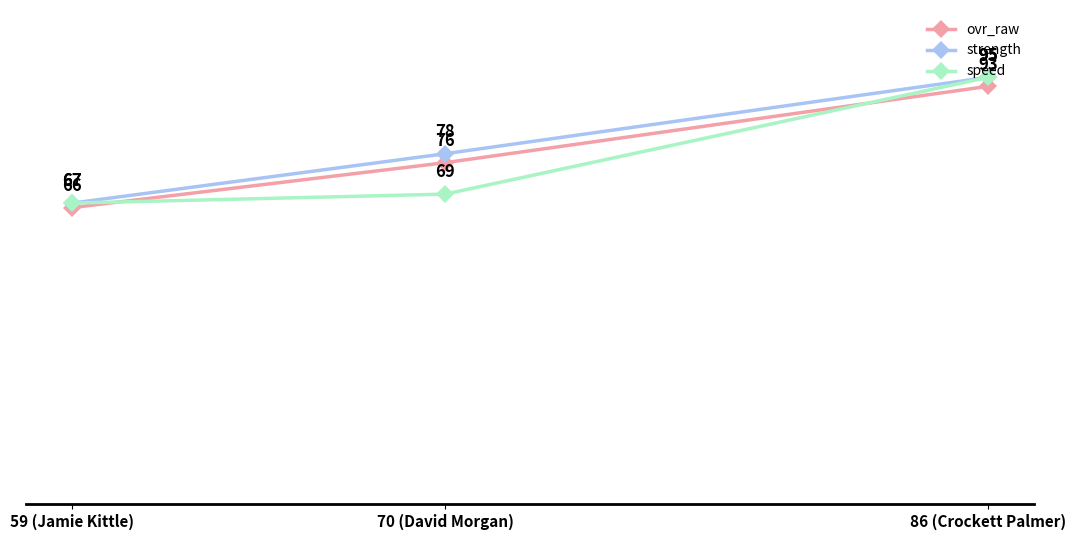

How many lines are shown in the chart?

3